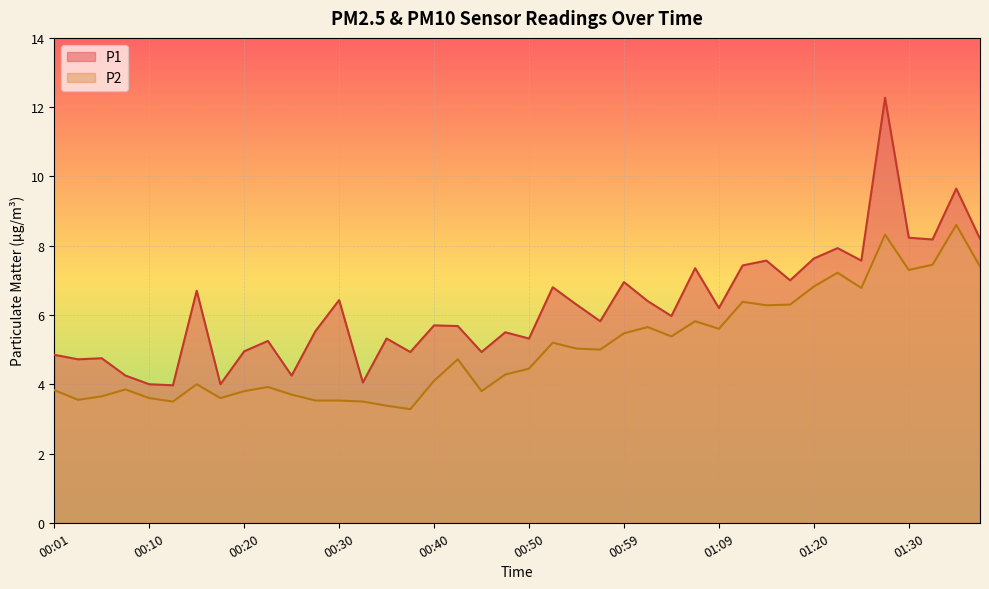

Rank the categories by P2 value from highest to lowest.

01:35, 01:27, 01:32, 01:37, 01:30, 01:22, 01:20, 01:25, 01:12, 01:17, 01:15, 01:07, 01:02, 01:09, 00:59, 01:04, 00:52, 00:54, 00:57, 00:42, 00:50, 00:47, 00:40, 00:15, 00:23, 00:08, 00:01, 00:20, 00:45, 00:25, 00:05, 00:10, 00:18, 00:03, 00:27, 00:30, 00:13, 00:32, 00:35, 00:37